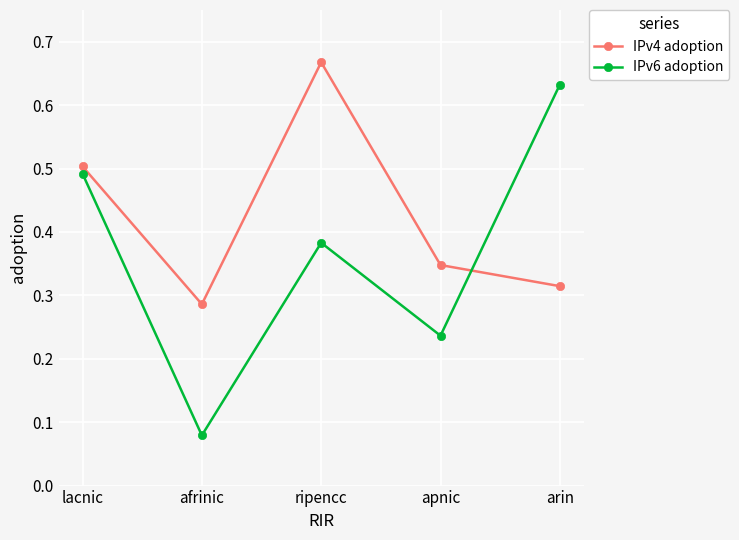

What is the total value across all series at ripencc?

1.1